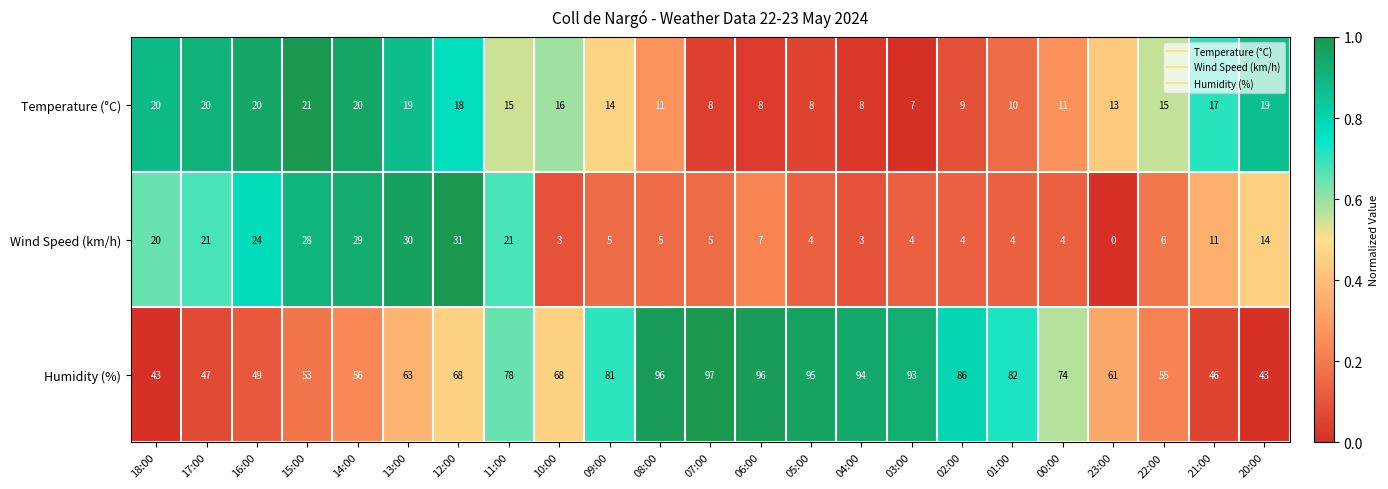

What value does the Temperature (°C) series have at 07:00, to the nearest 5?

10